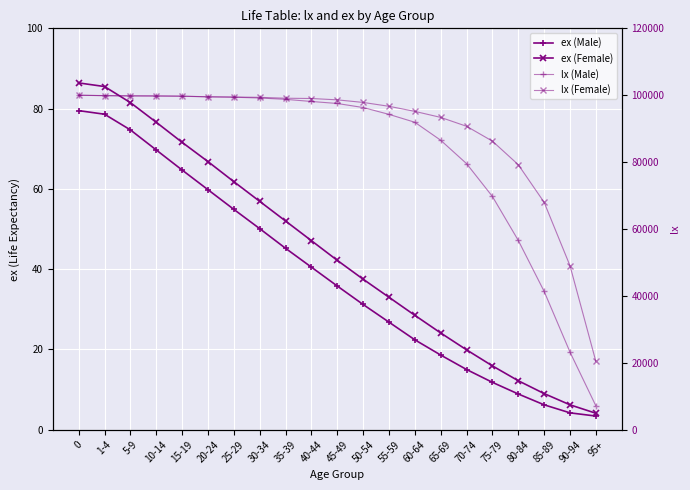

Which category has the lowest value in the lx (Male) series?

95+